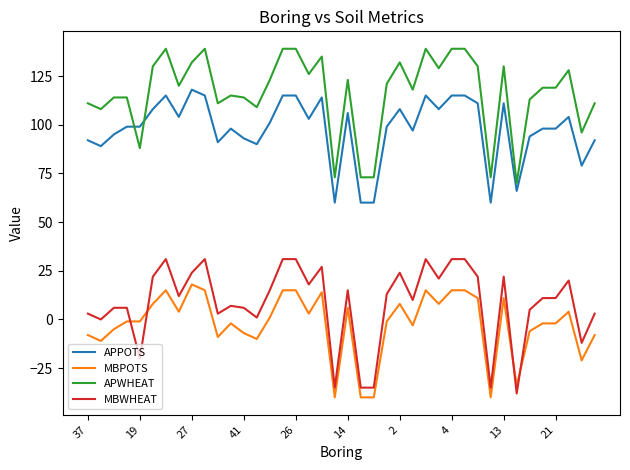

True or false: MBWHEAT and MBPOTS cross at least once.

True